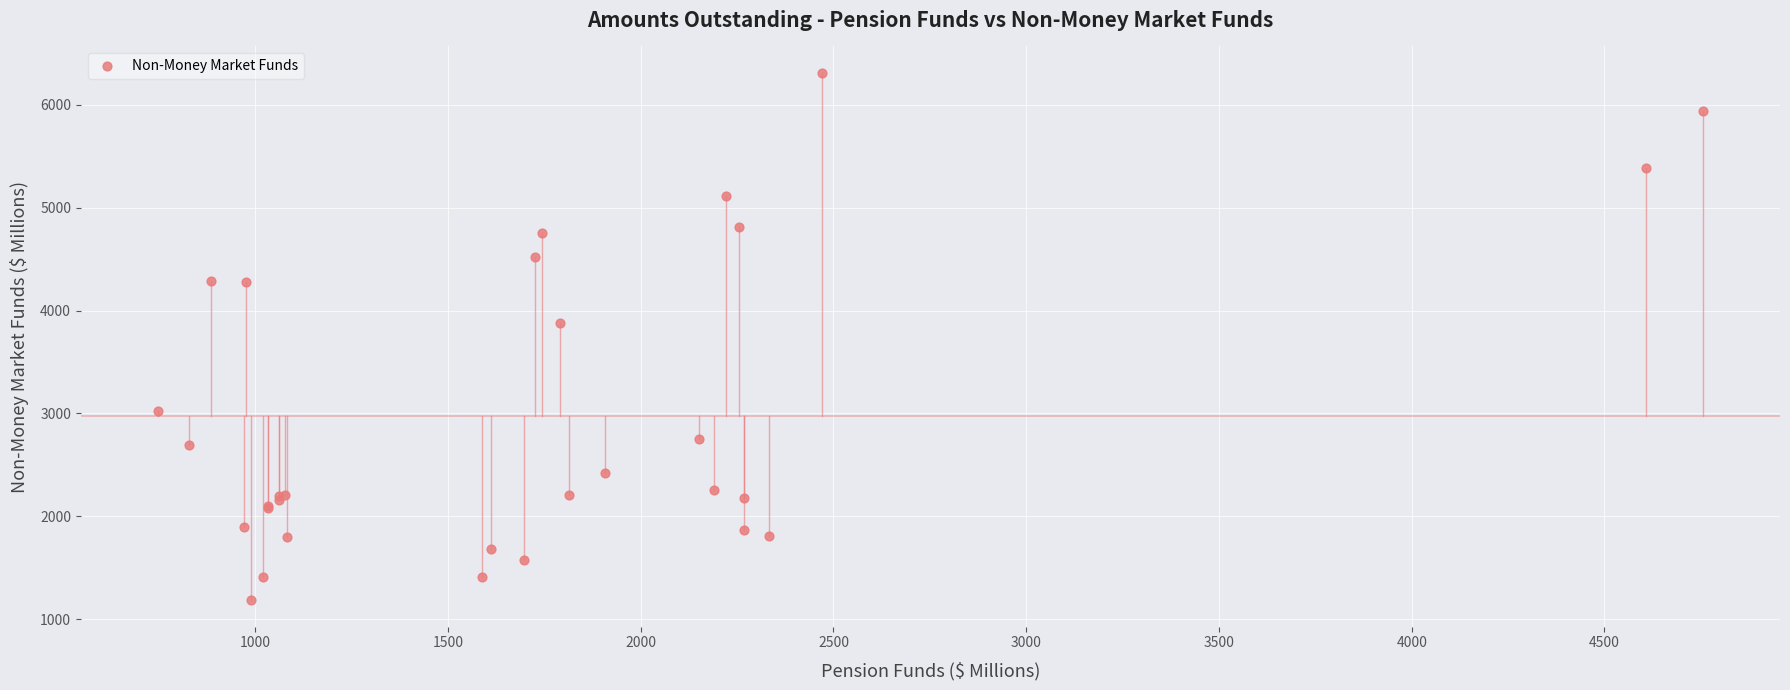

What Y value in the scatter plot is closest to 3748?

3881